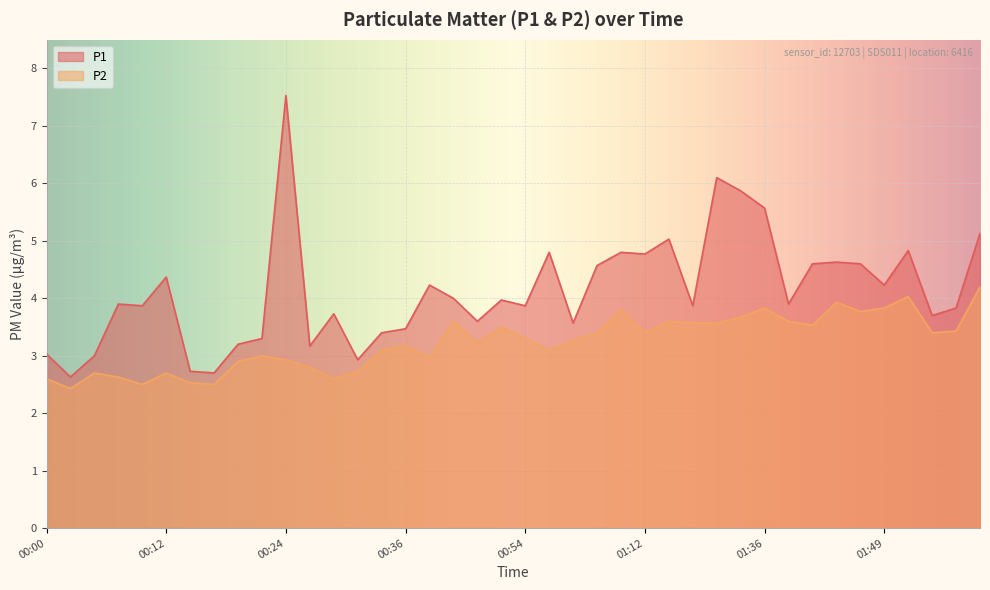

Rank the series by their maximum value, from highest to lowest.

P1, P2